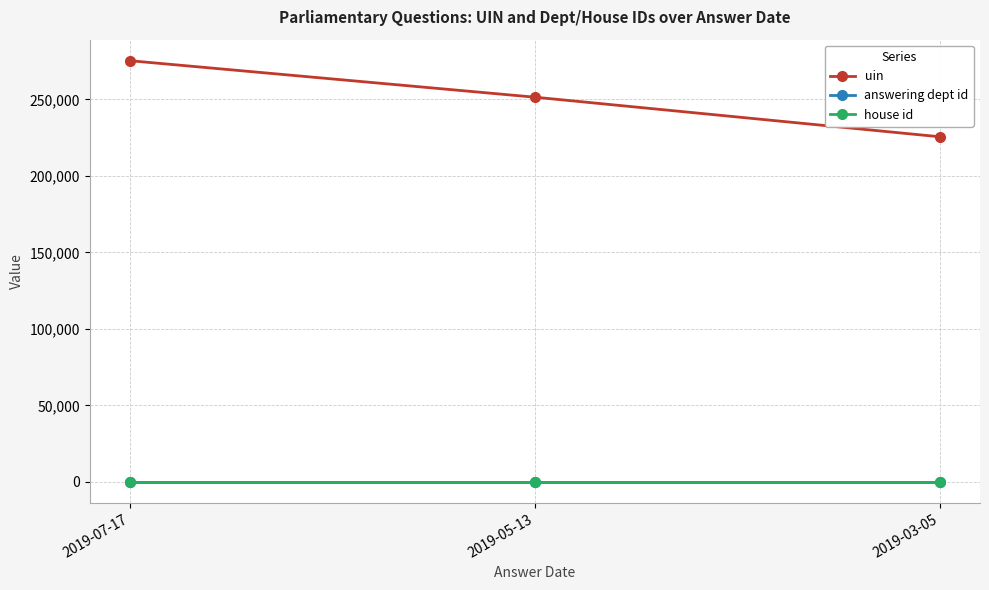

The value of uin at 2019-03-05 is 225533. True or false?

True